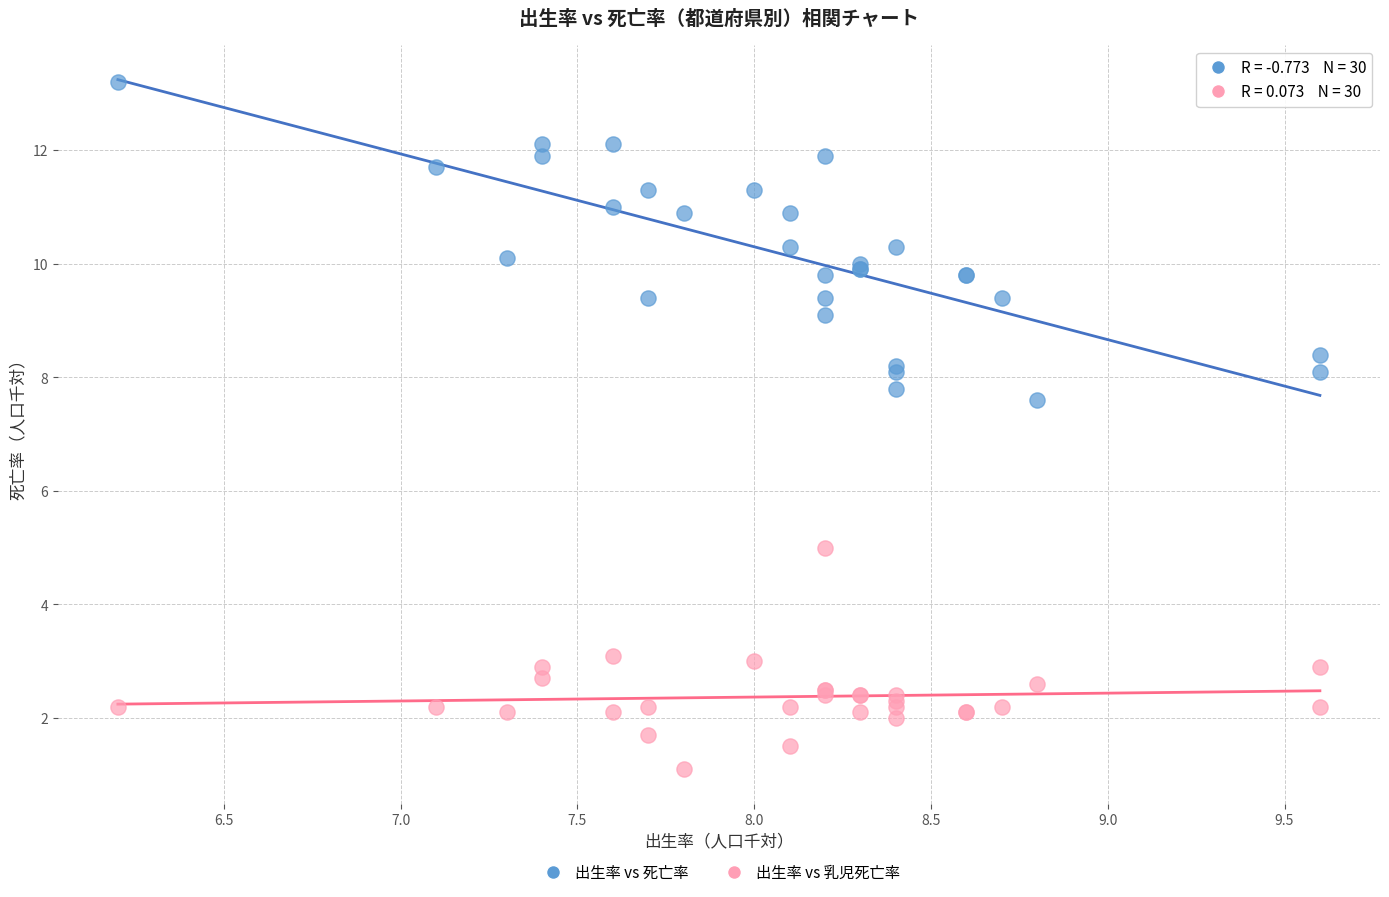

Which series reaches the minimum Y coordinate?

出生率 vs 乳児死亡率